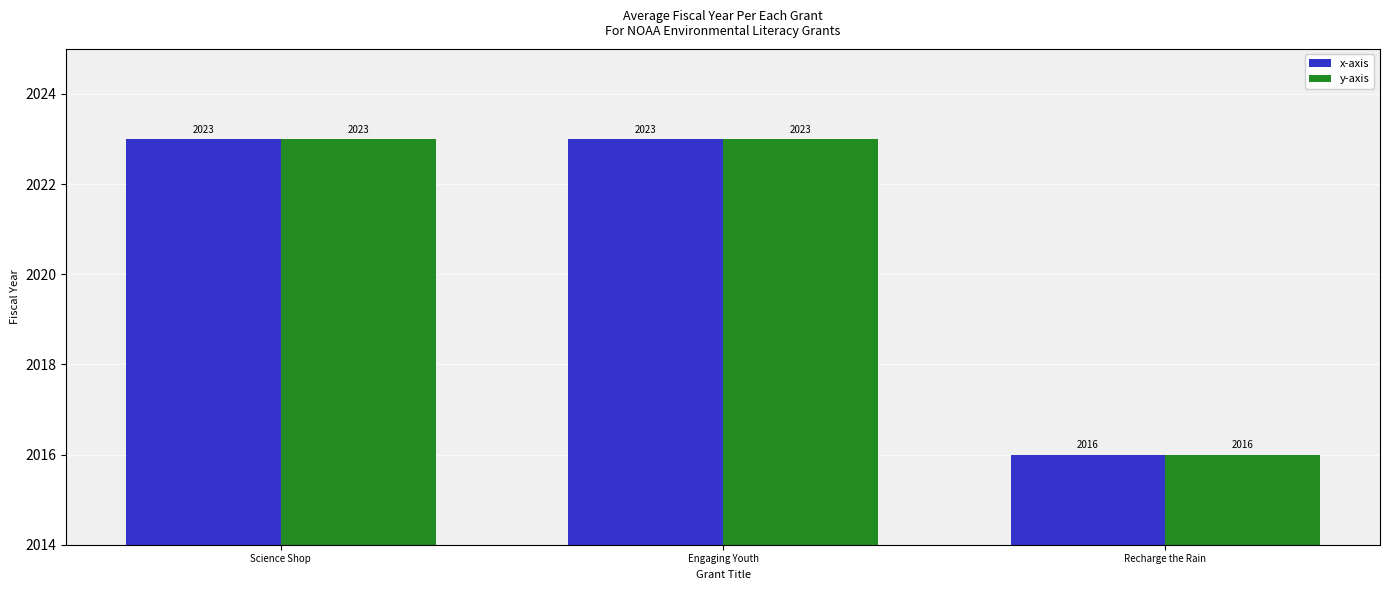

What is the lowest value of the x-axis series?

2016